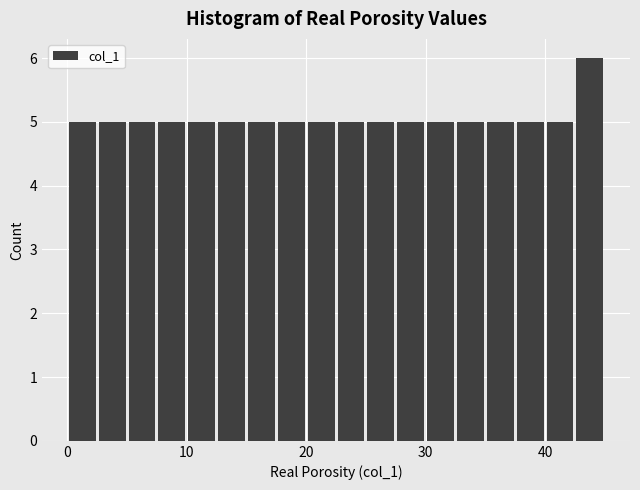

Read against the x-axis, roughly where is the centre of the tallest bar?

44